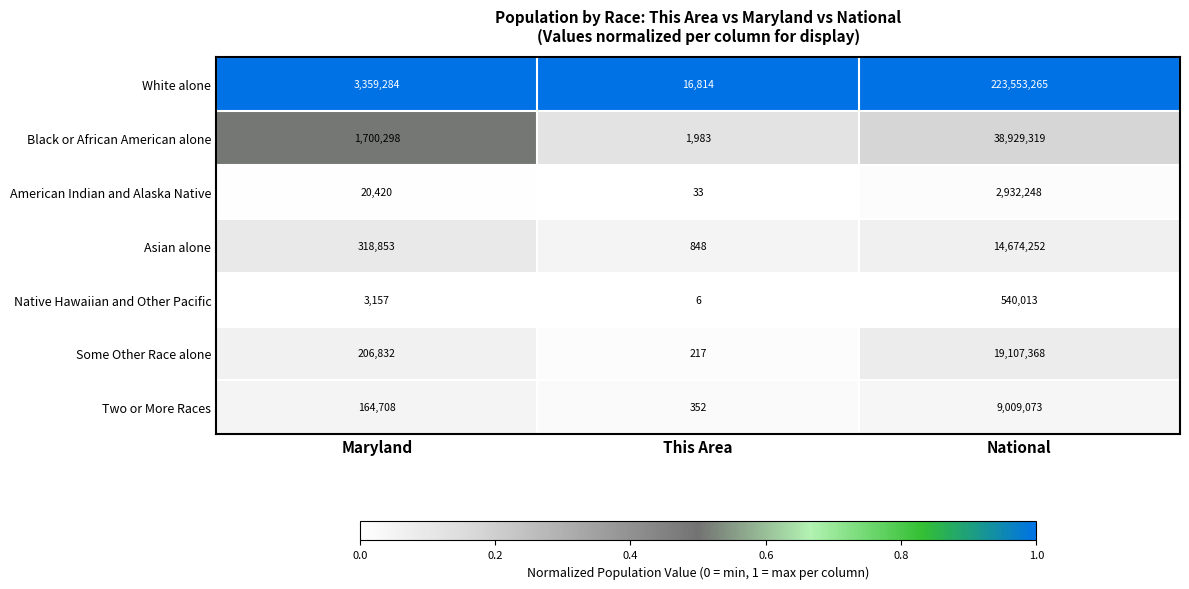

Which series has the widest spread of values?

White alone